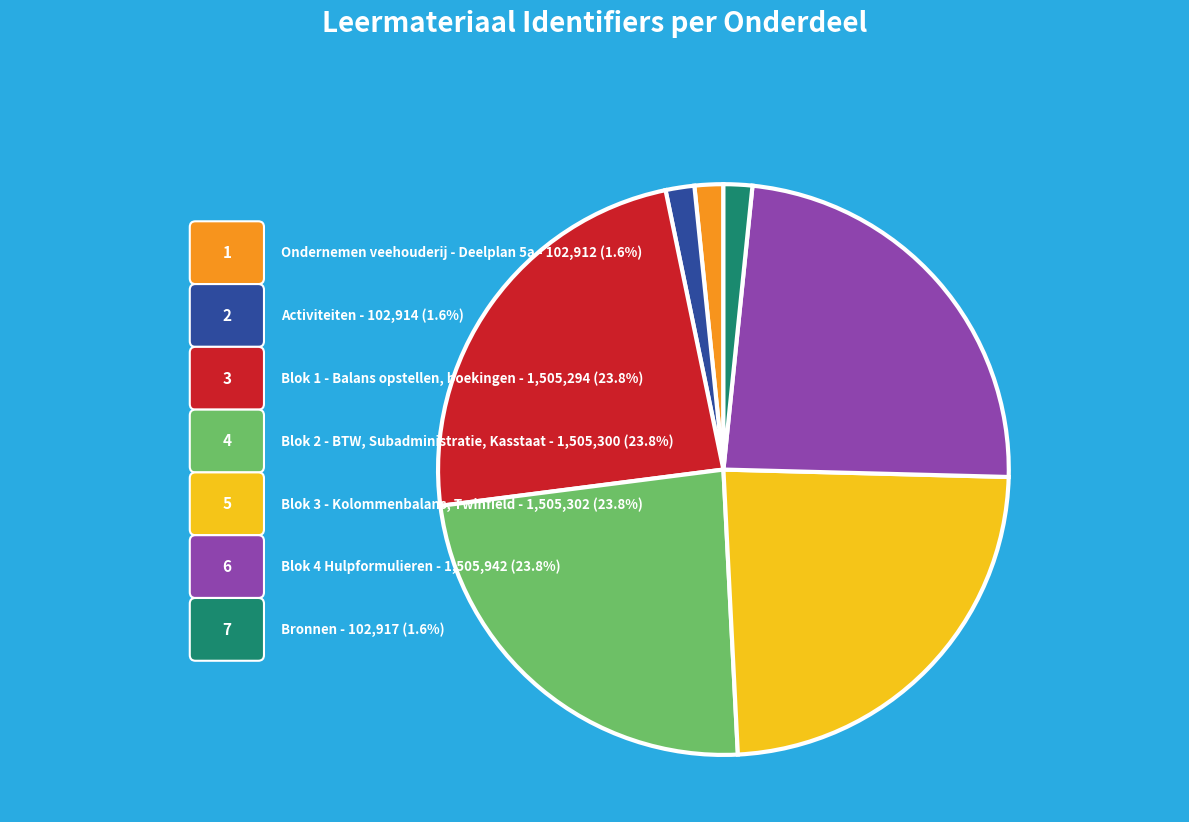

Approximately how many times larger is the value at Blok 1 - Balans opstellen, boekingen compared to Activiteiten?

14.6